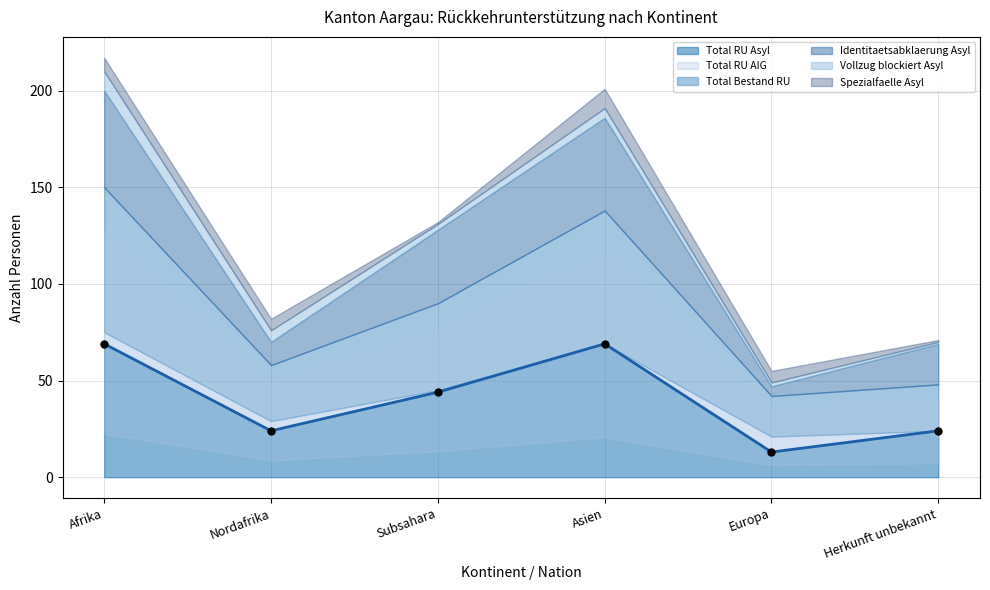

Read the Total RU Asyl value at Afrika.

69